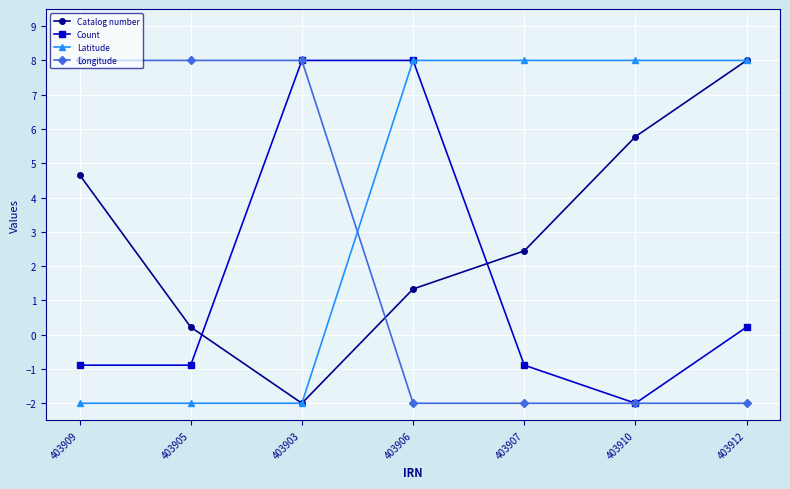

What is the difference between the maximum and second lowest values in the Latitude series?

10.0